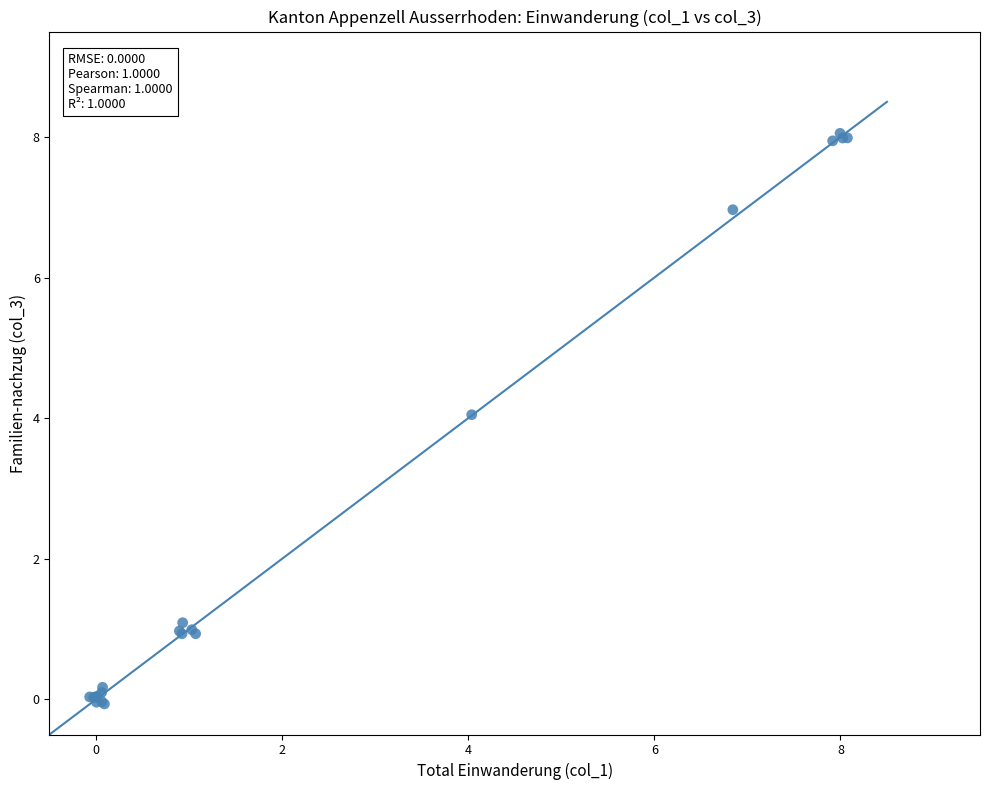

What Y value in the scatter plot is closest to 3?

4.0